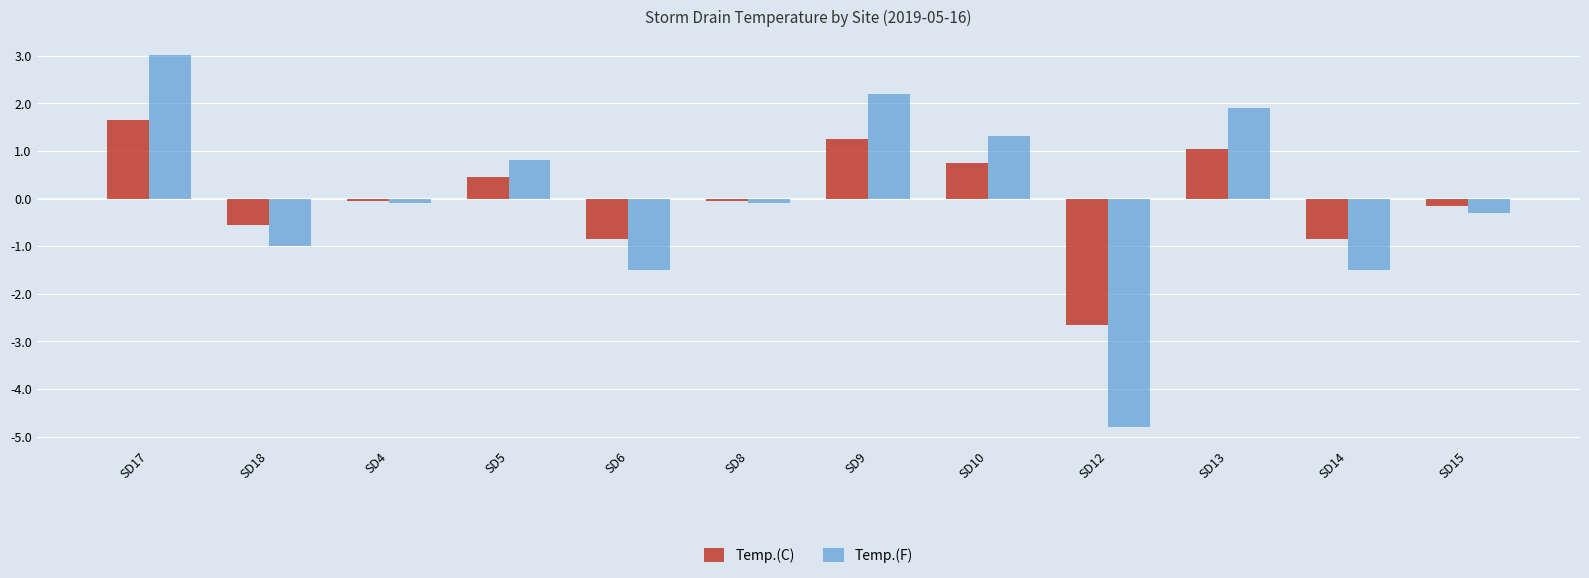

The value of Temp.(F) at SD12 is -8.1. True or false?

False